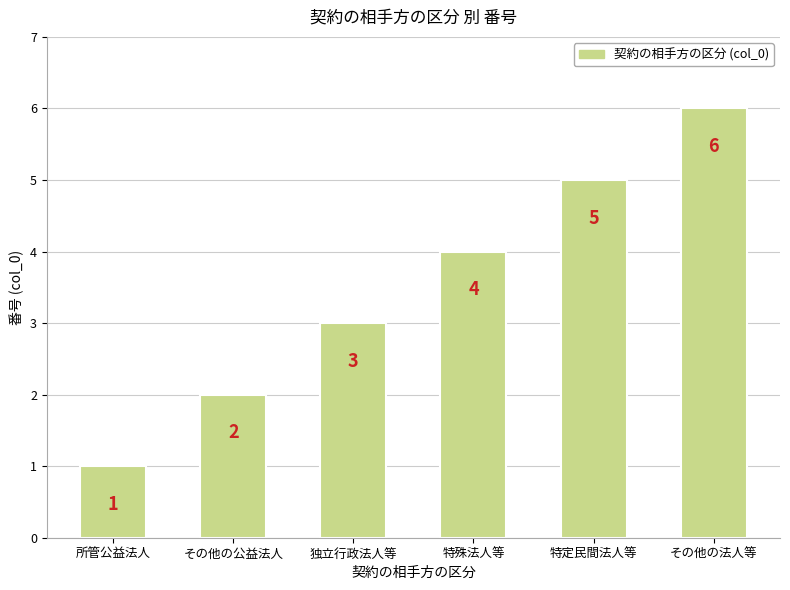

List the labels in order of value, smallest first.

所管公益法人, その他の公益法人, 独立行政法人等, 特殊法人等, 特定民間法人等, その他の法人等